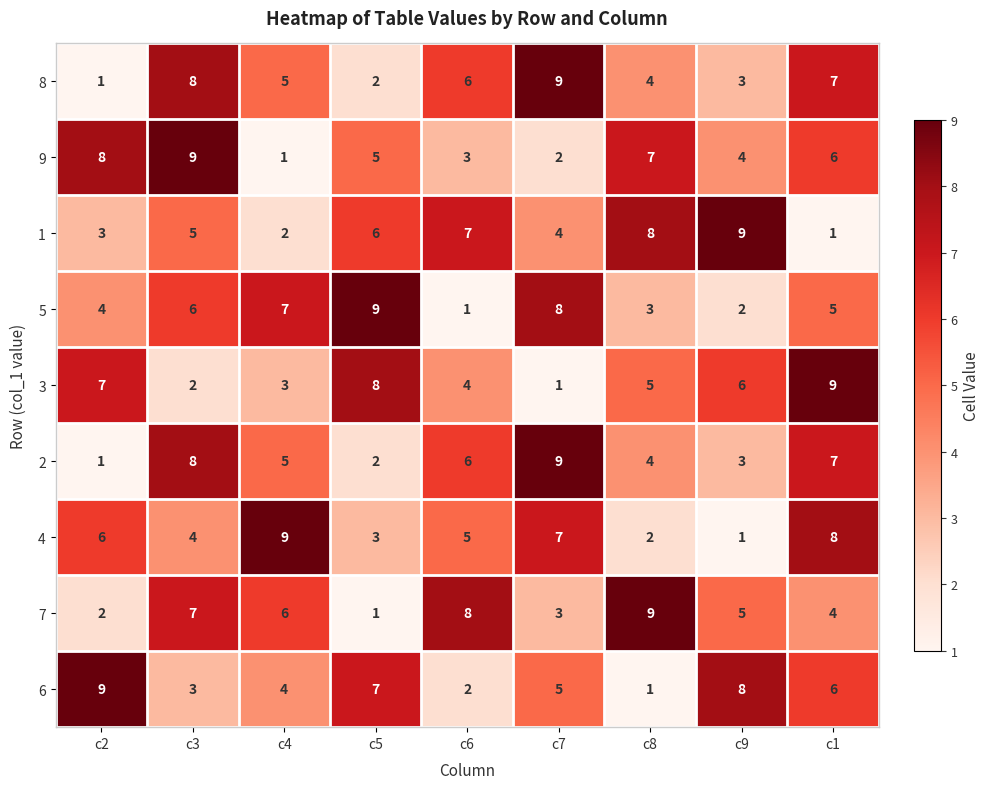

What is the minimum value shown in the chart?

1